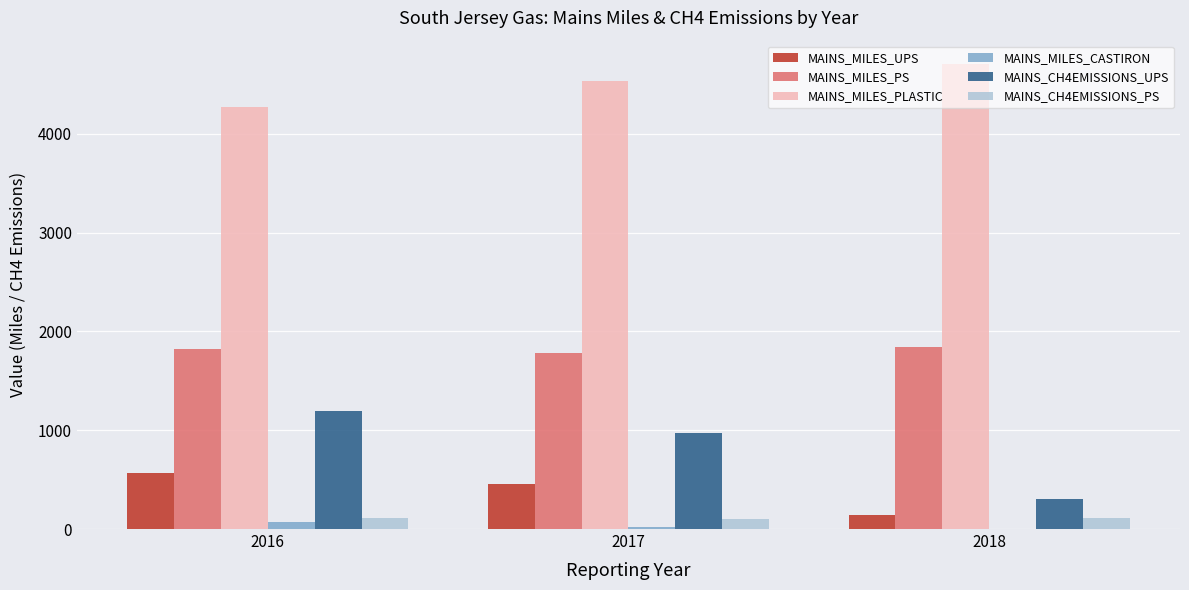

How many distinct data groups are displayed?

6